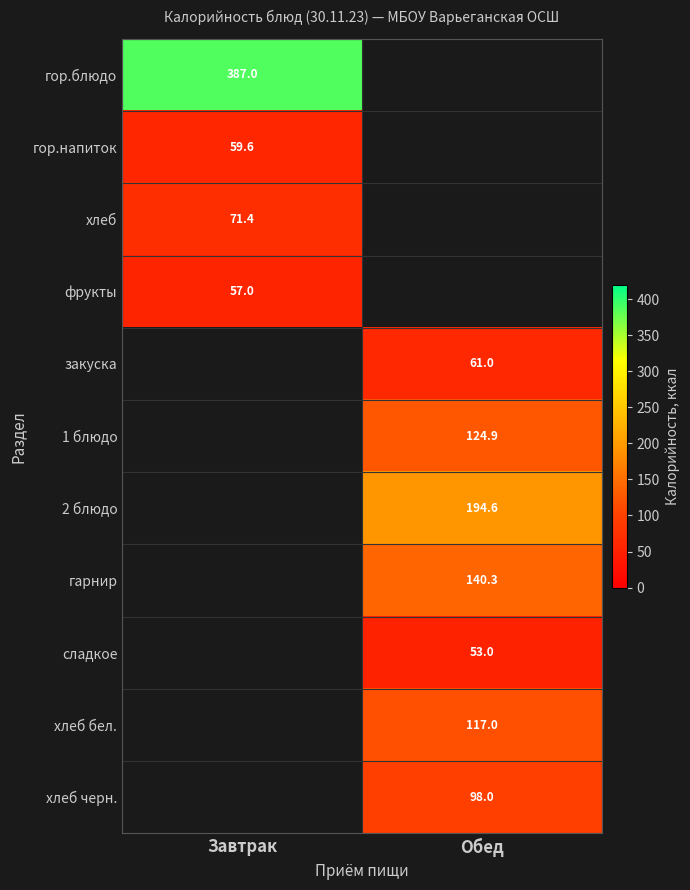

Which category has the lowest value across all series?

Обед